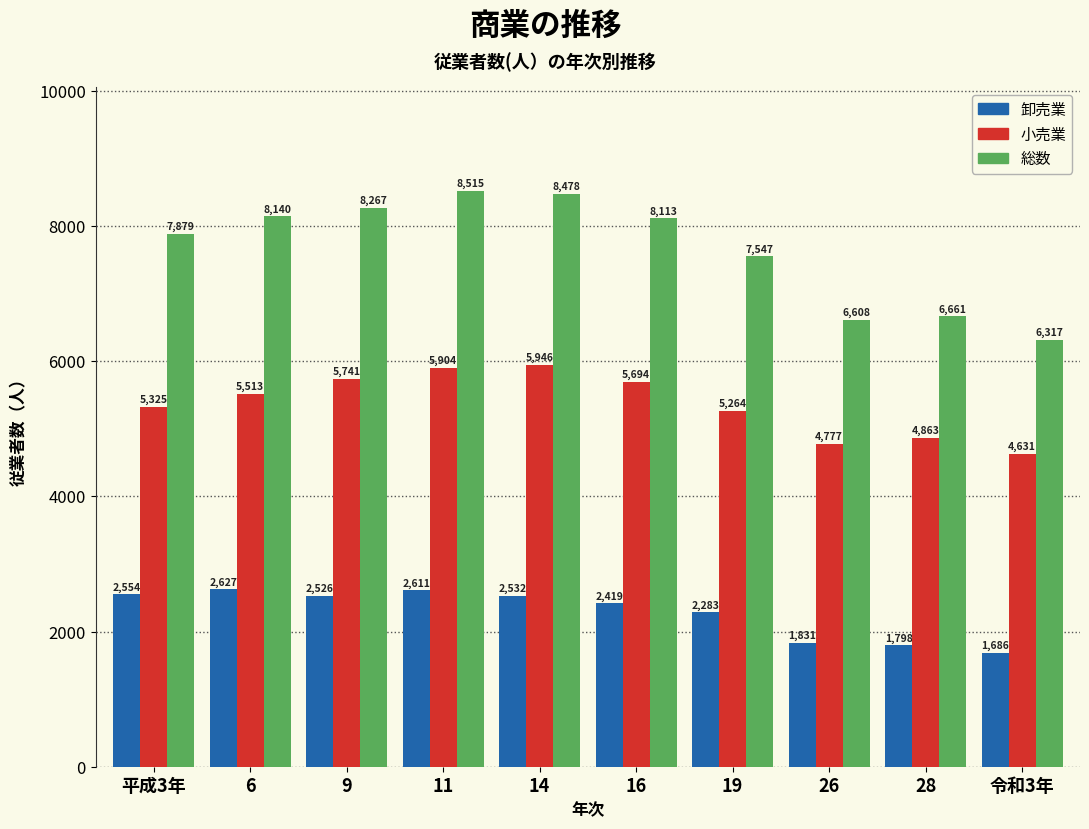

Reading left to right, what are all the values shown in this chart?

卸売業: 2554	2627	2526	2611	2532	2419	2283	1831	1798	1686
小売業: 5325	5513	5741	5904	5946	5694	5264	4777	4863	4631
総数: 7879	8140	8267	8515	8478	8113	7547	6608	6661	6317